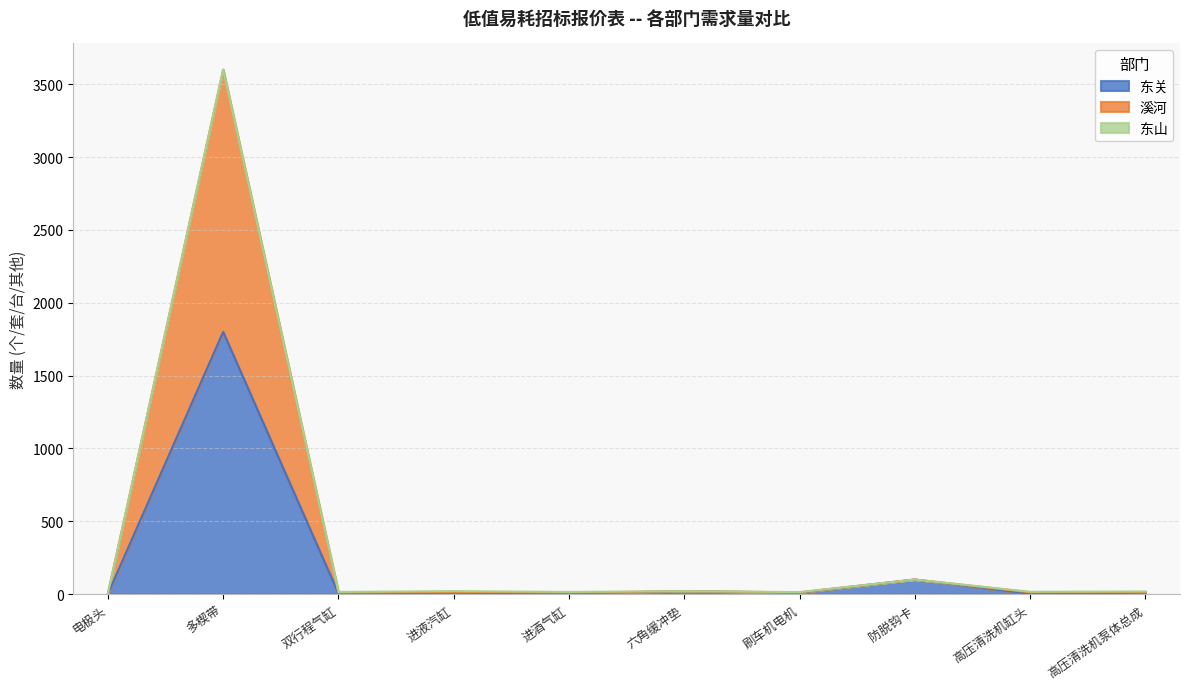

What is the smallest value displayed?

1